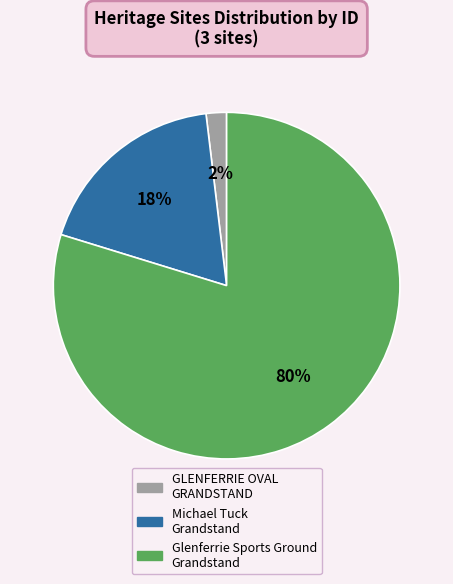

Count the number of slices in the pie.

3